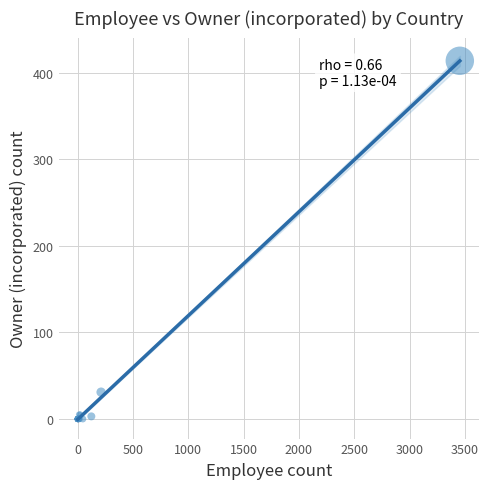

What Y value in the scatter plot is closest to 207?

31